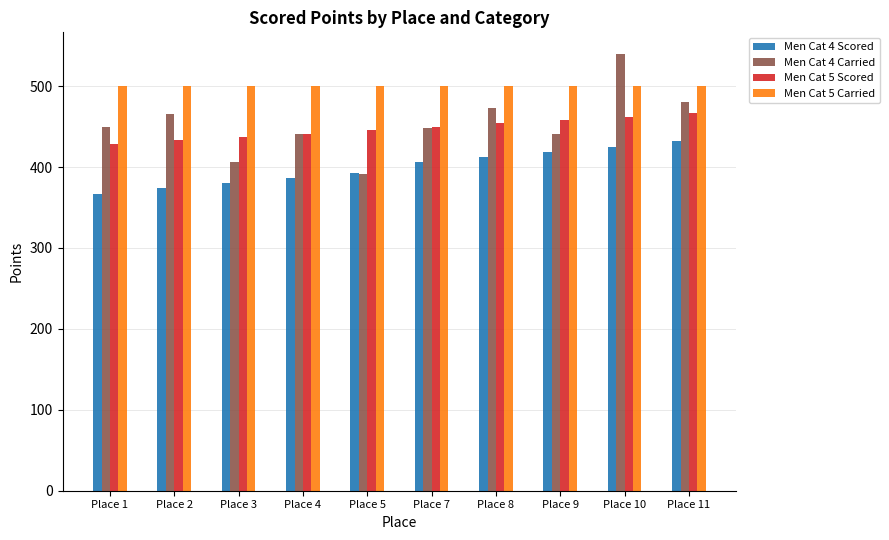

What is the highest value of the Men Cat 4 Scored series?

431.5